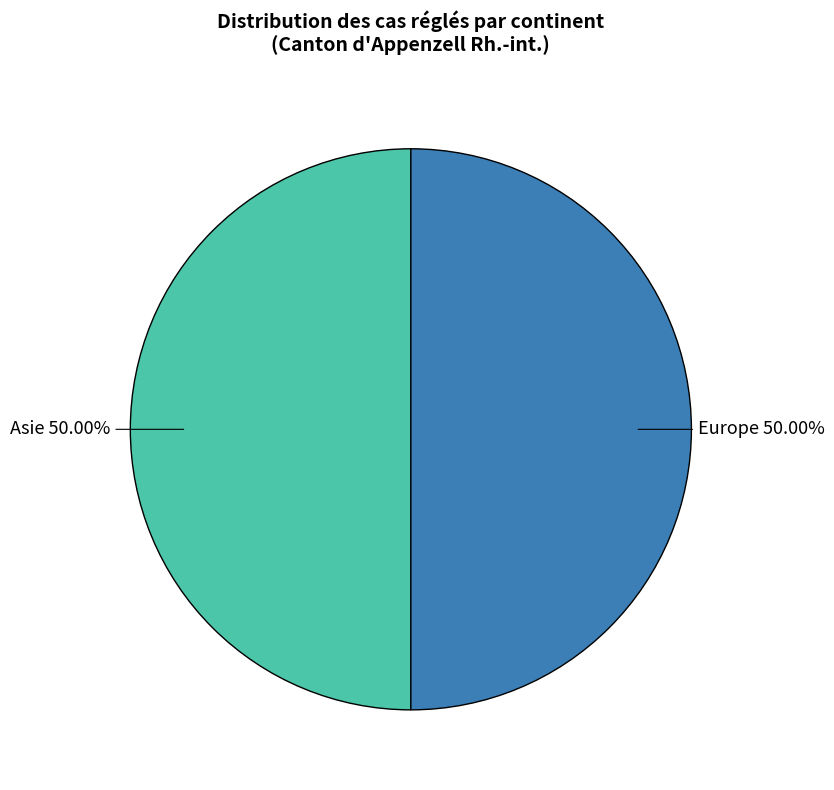

Do Europe and Asie together represent more than half of the pie?

Yes